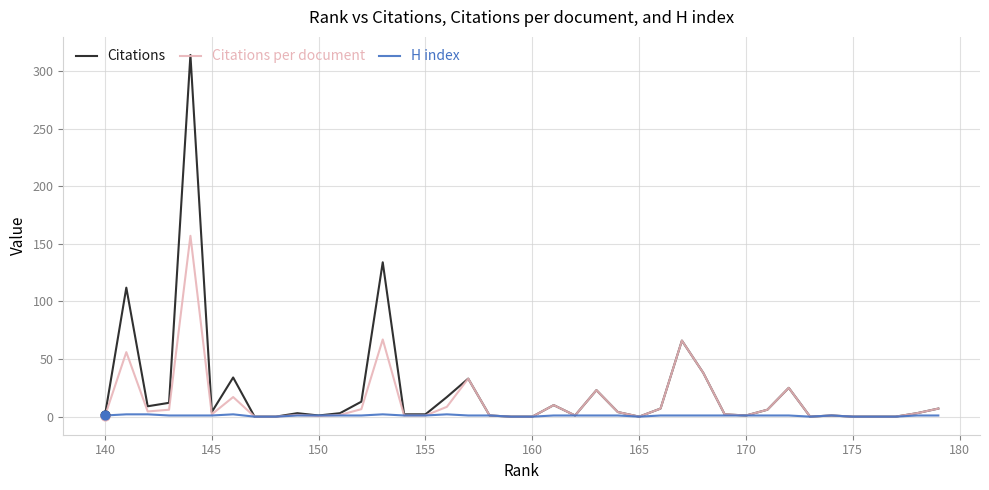

Which series has the largest total across all categories?

Citations